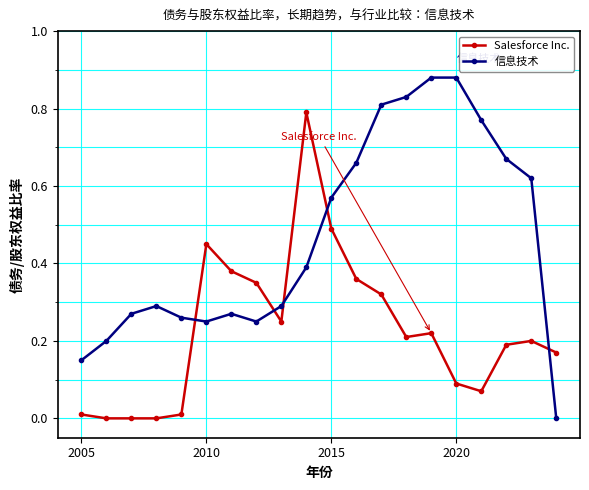

True or false: Salesforce Inc. has more than 1 points higher than both neighbors.

True